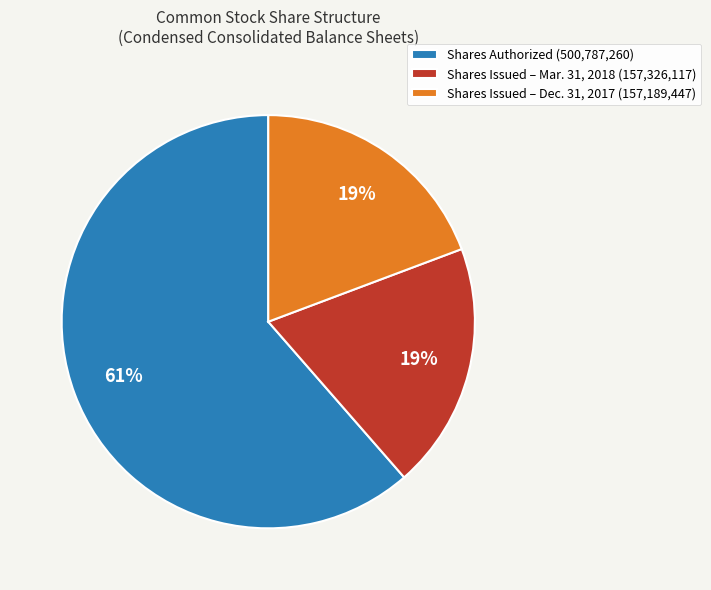

To the nearest percent, what percentage of the pie is Shares Issued – Dec. 31, 2017 (157,189,447)?

19%